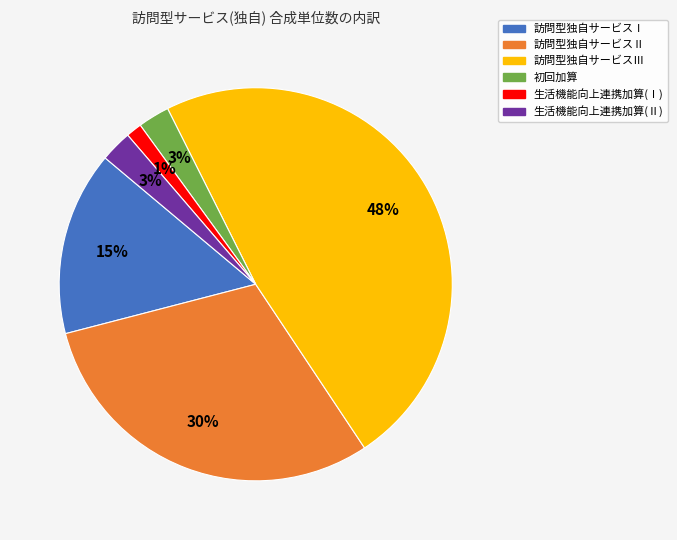

Is it true that 生活機能向上連携加算(Ⅰ) is 11% of the pie?

False